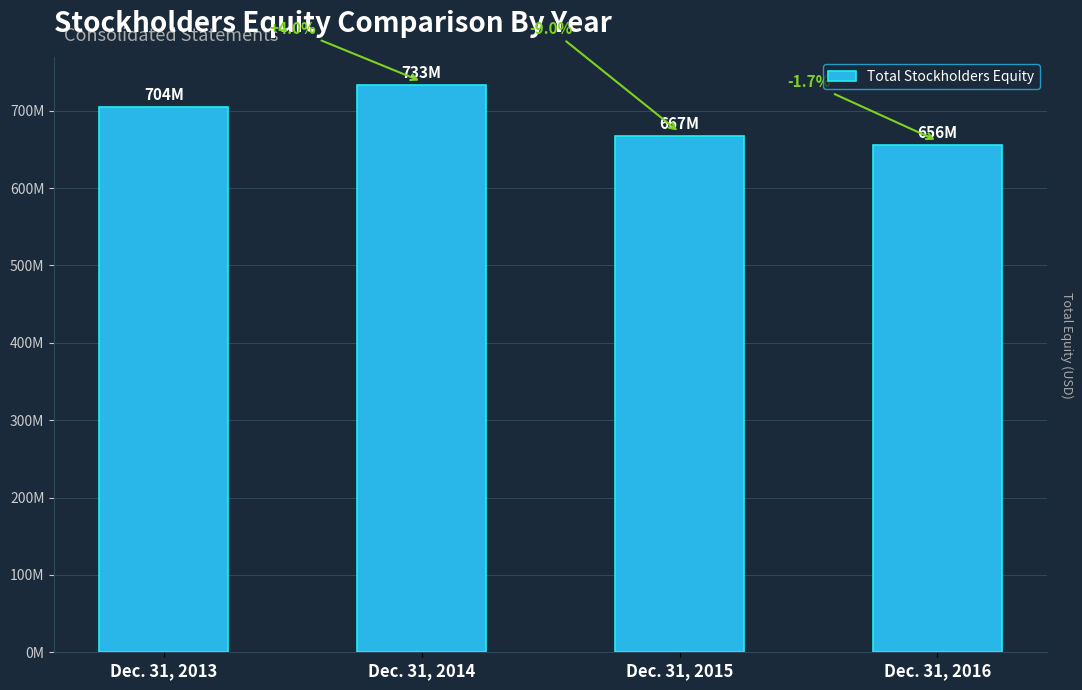

At which category does the chart reach its minimum across all series?

Dec. 31, 2016